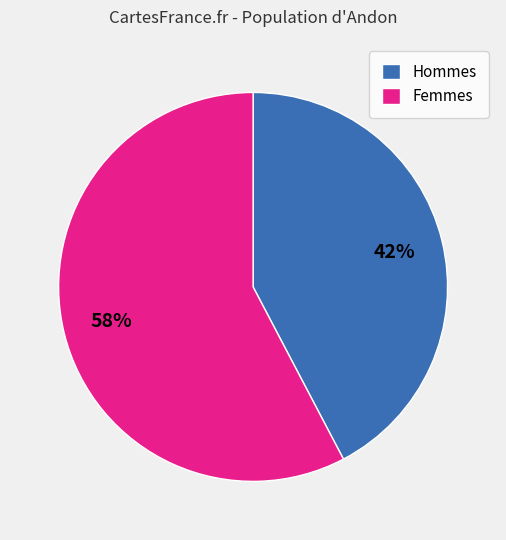

Rank the categories by value from highest to lowest.

Femmes, Hommes